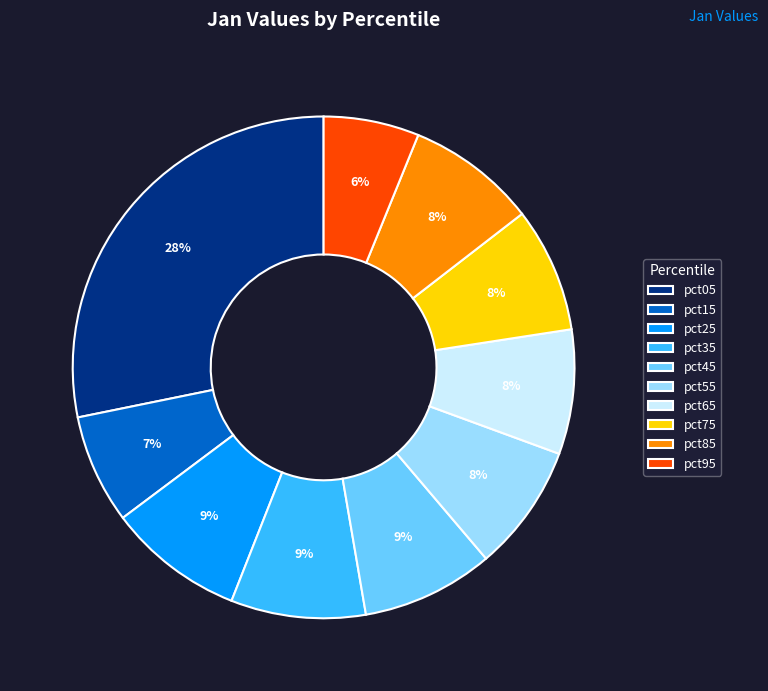

Is pct05 the majority of the pie?

No